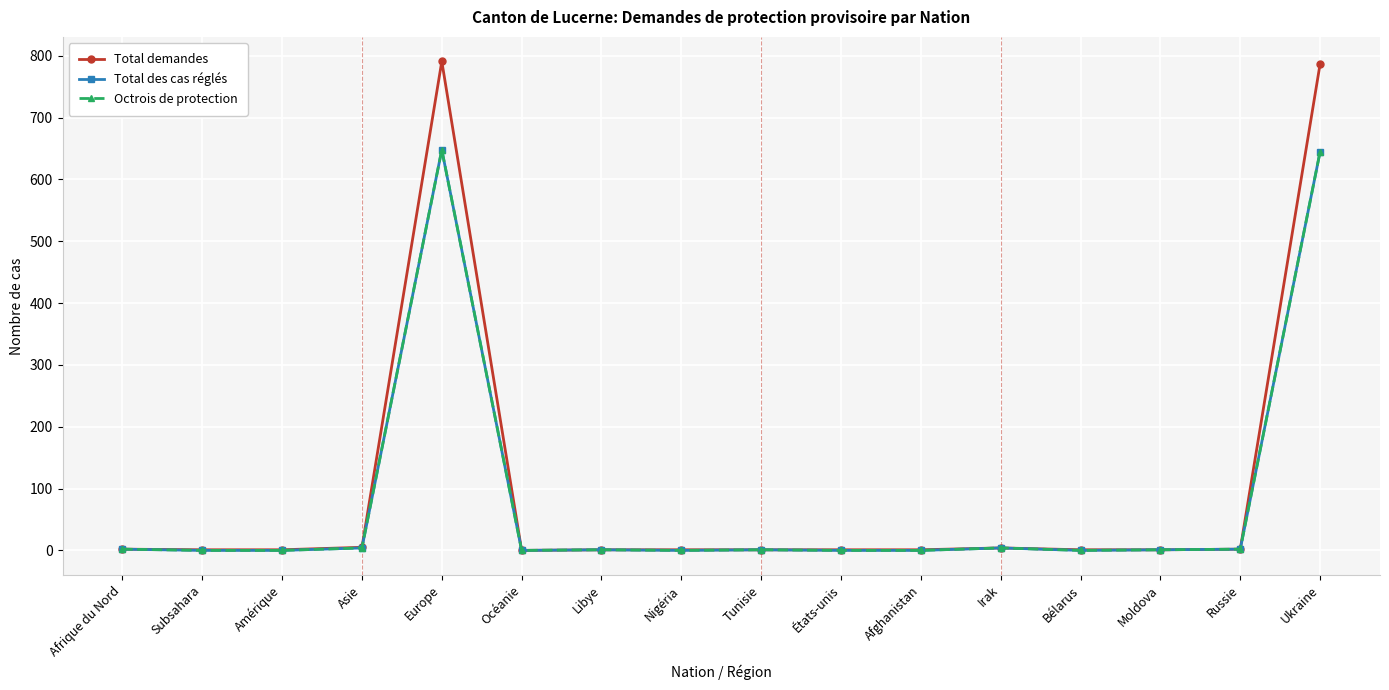

Is the value of Total des cas réglés at Tunisie greater than the value of Total demandes at Nigéria?

No